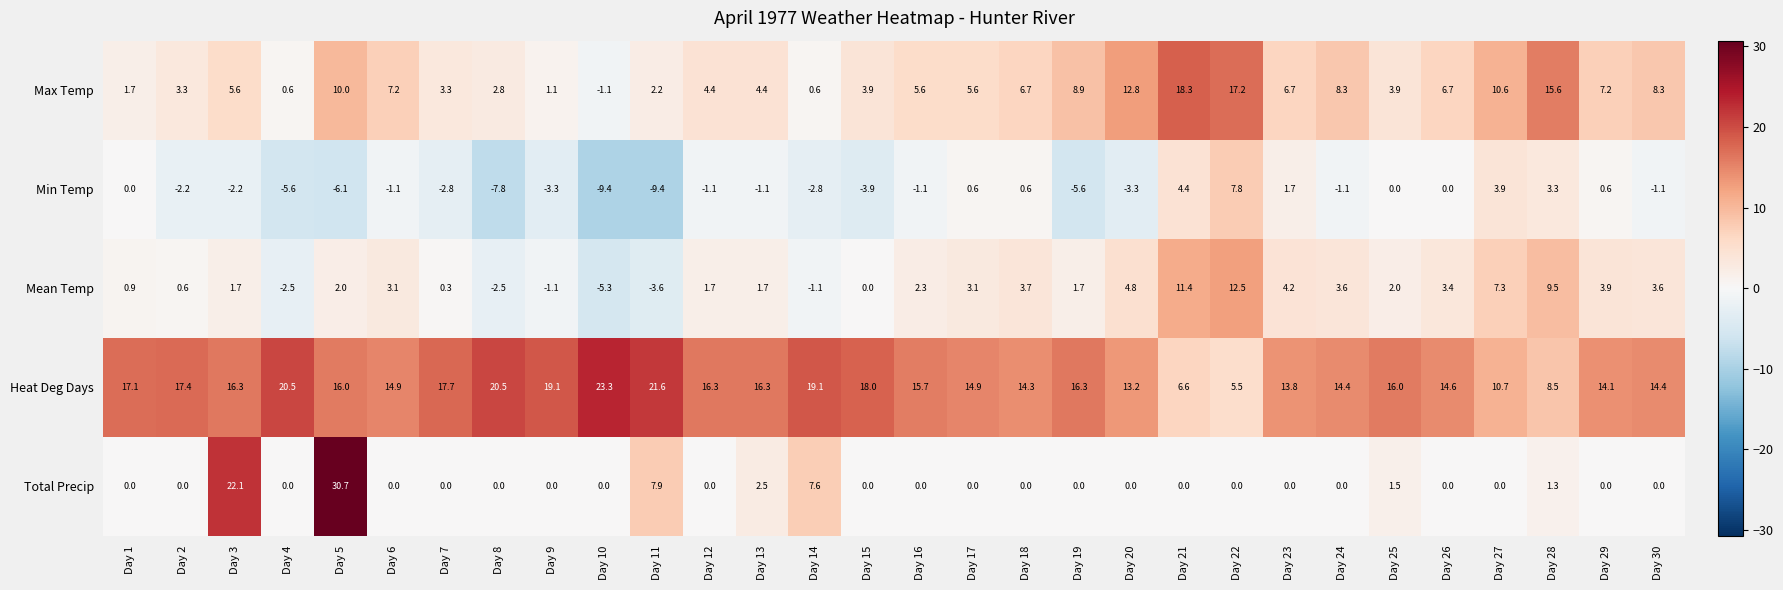

At which category is the sum across all series the highest?

Day 5